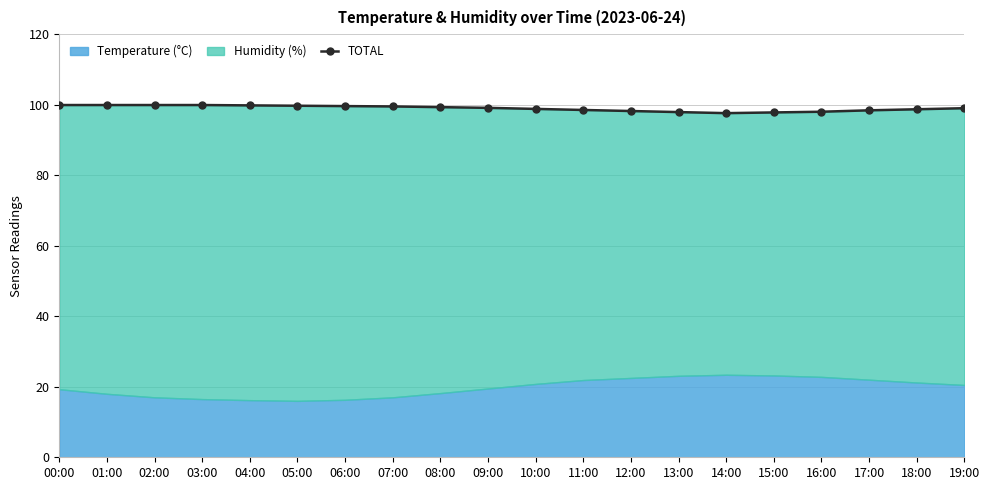

What is the difference between the maximum and minimum values?

2.3